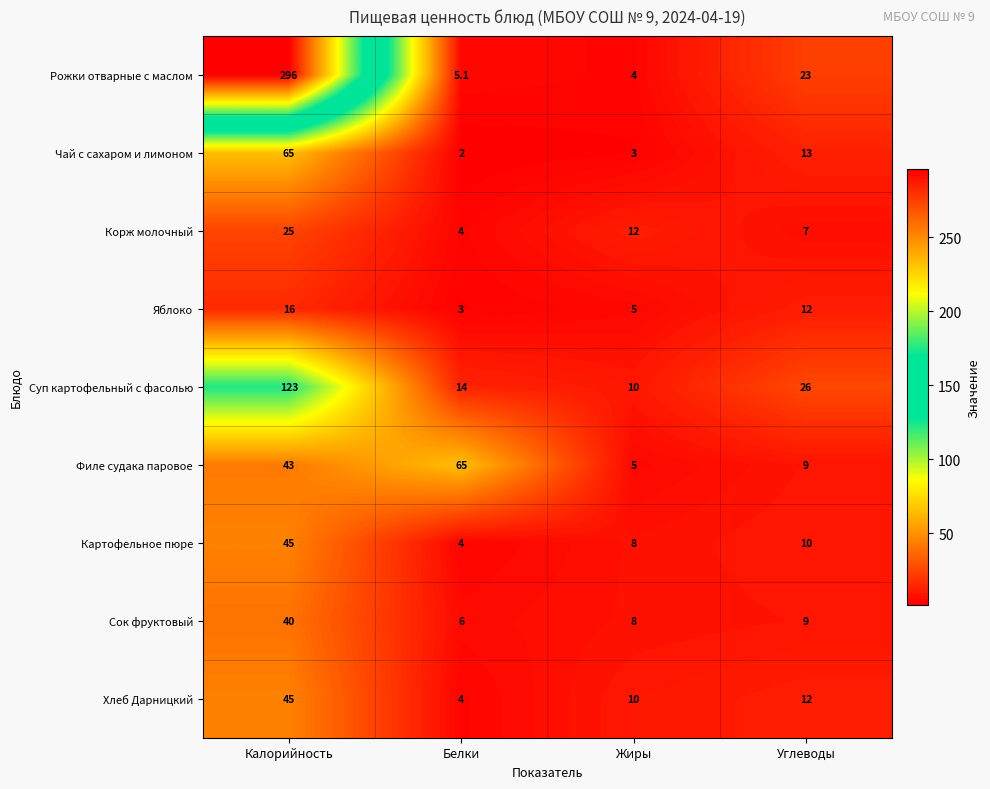

Which series has the largest total across all categories?

Рожки отварные с маслом